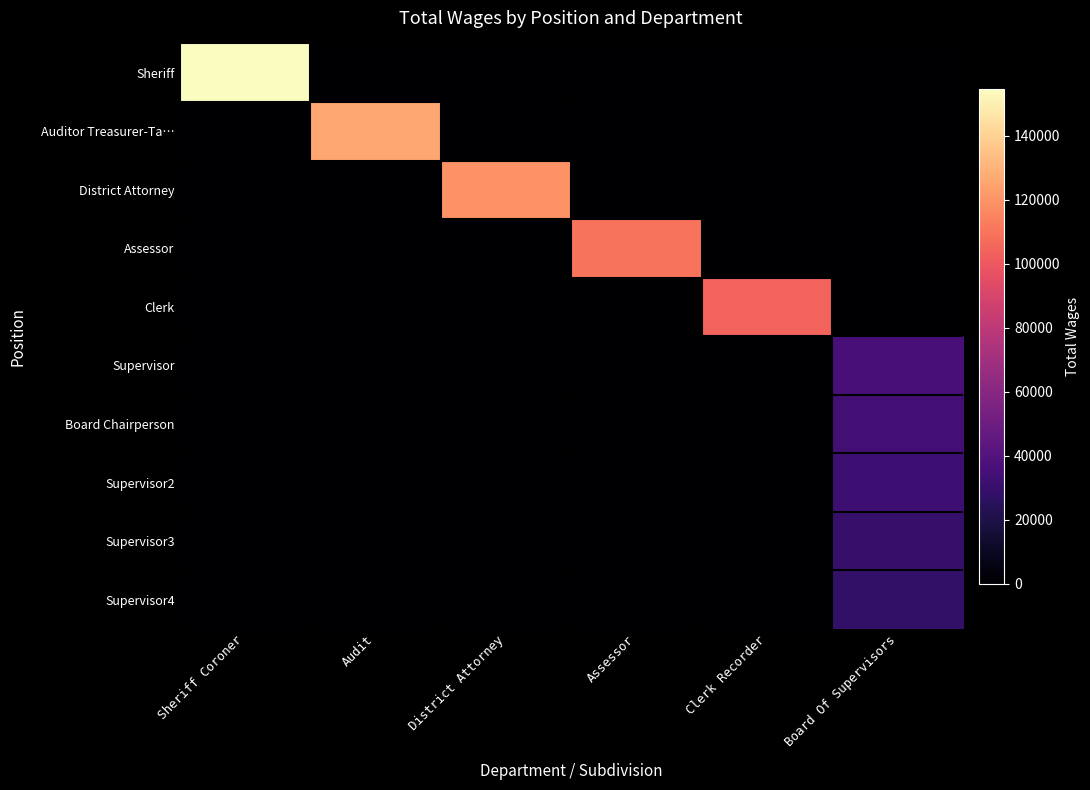

What is the total value across all series at Clerk Recorder?

104437